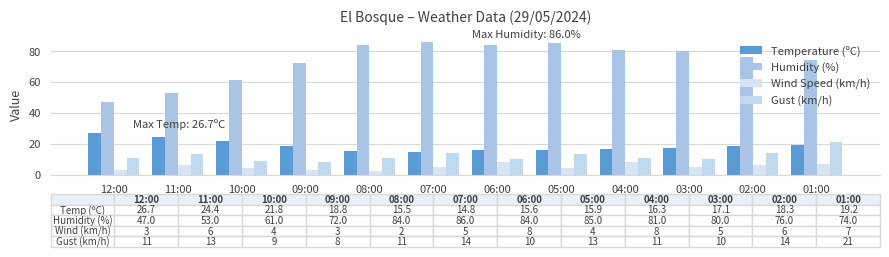

Does the chart contain stacked bars?

No